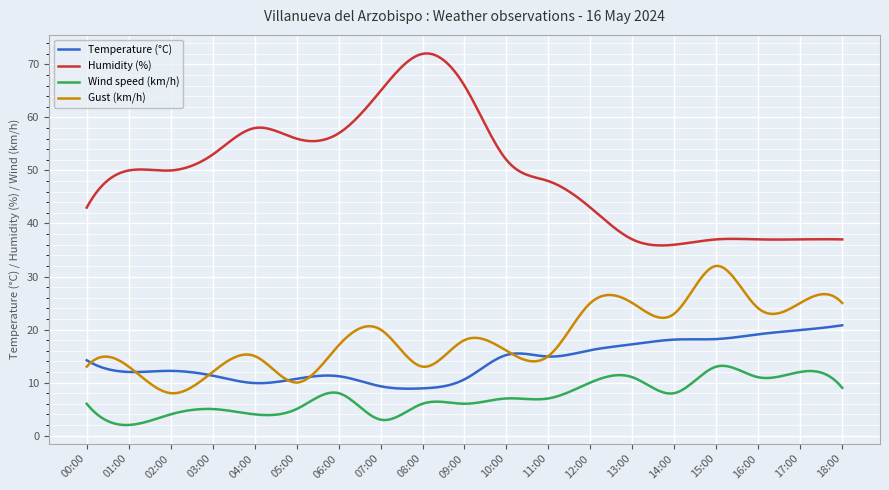

What is the maximum value shown in the chart?

72.1